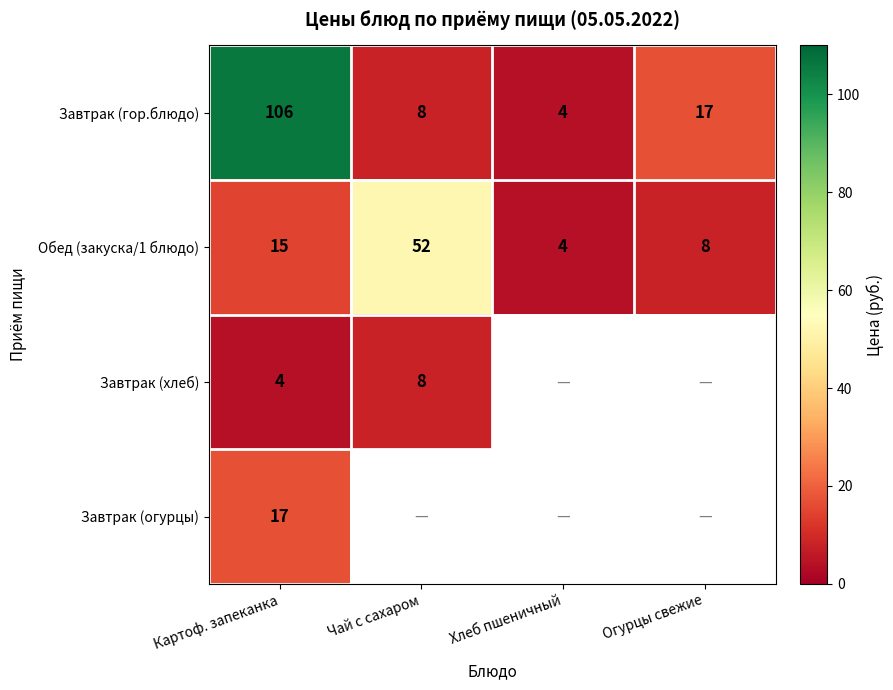

Where does the Завтрак (гор.блюдо) series first go above 17?

Картоф. запеканка